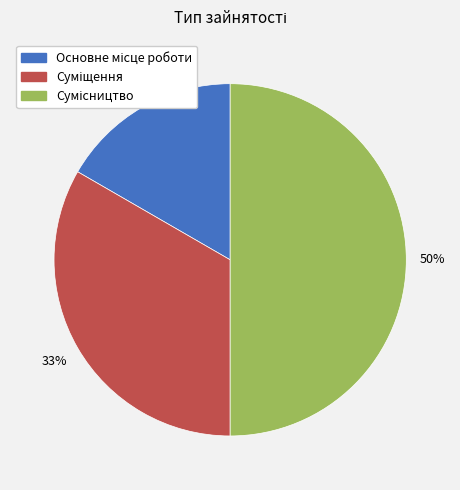

To the nearest percent, what is the difference between the largest and smallest slice percentages?

33%